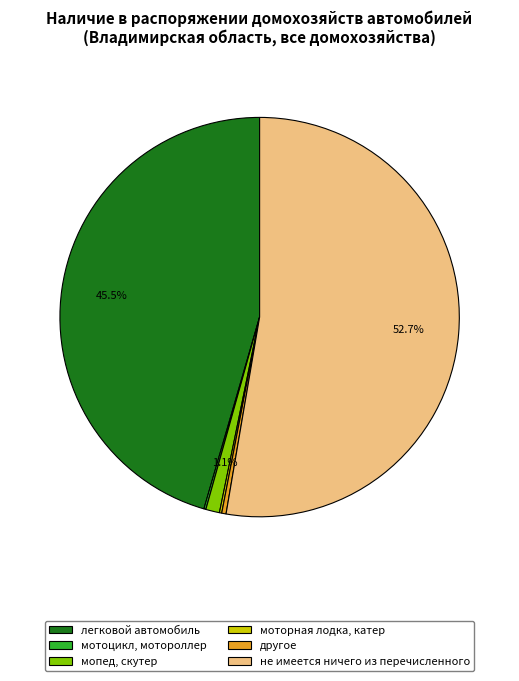

Does другое represent more than half of the total?

No